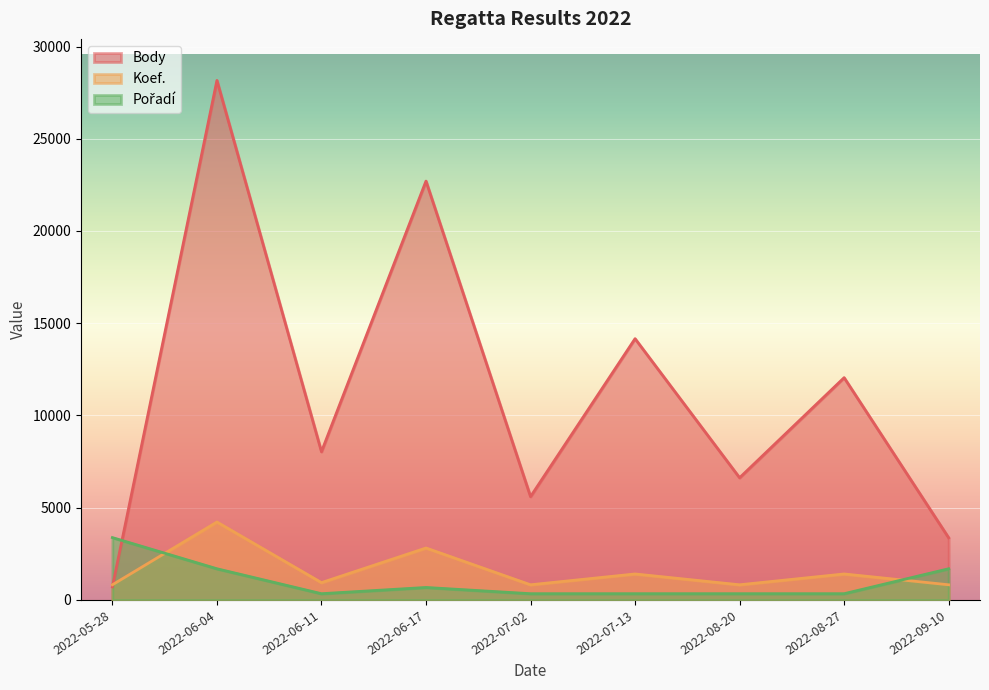

What is the difference between the maximum and minimum values in the Koef. series?

3402.8